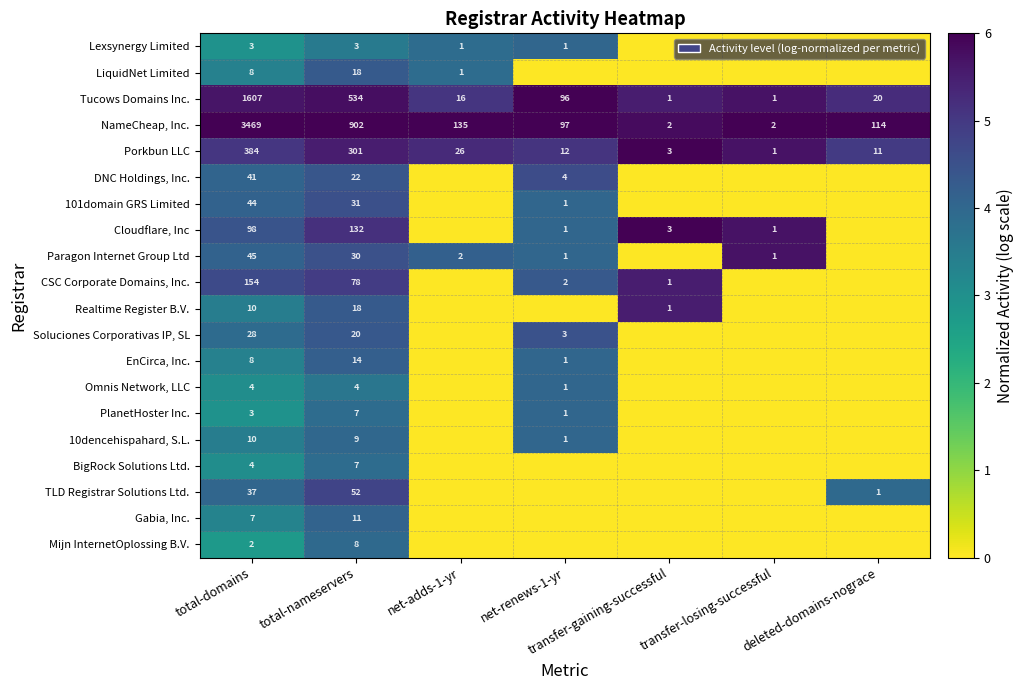

What is the sum of the NameCheap, Inc. values at net-renews-1-yr and total-nameservers?

999